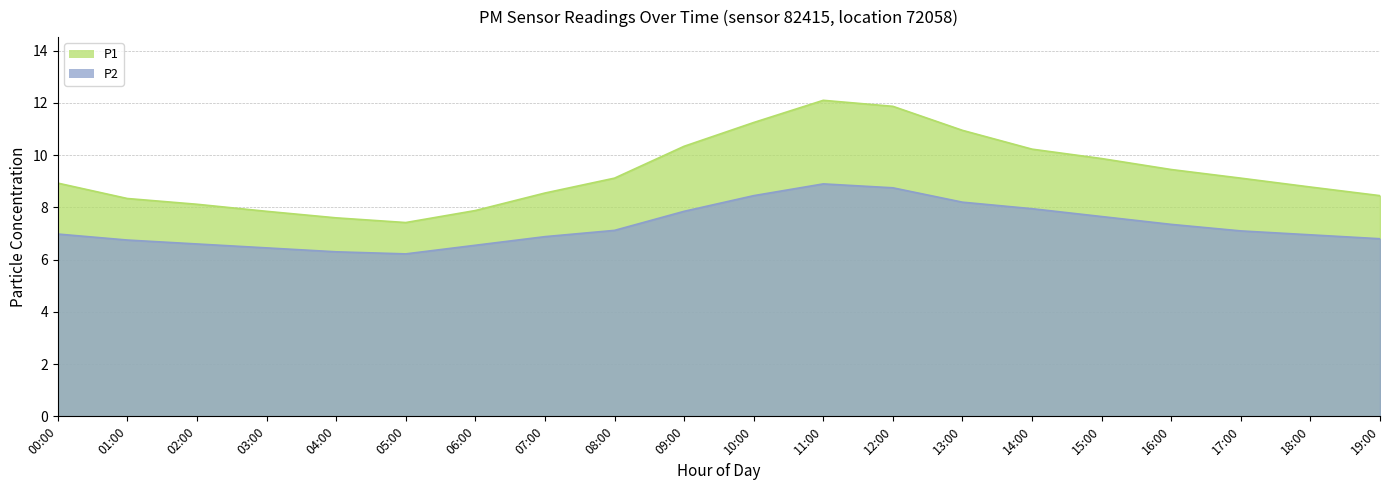

Is it true that P2 equals 7.1 at 08:00?

True